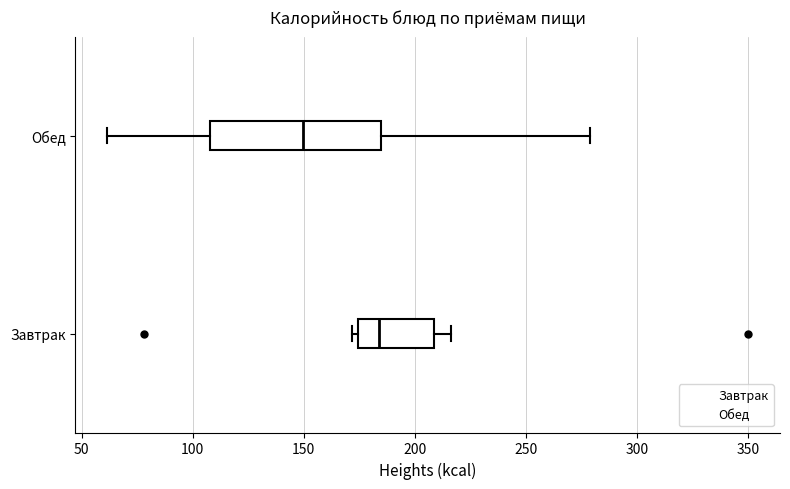

Reading bottom to top, transcribe this box plot: for each box, give where its median line is, the range the box spans, and where its two whiskers end, as read against the x-axis. The values are not printed on the chart, so give them approximately, as read against the axis.

Завтрак: median 185, box 175 to 210, whiskers 170 to 215
Обед: median 150, box 110 to 185, whiskers 60 to 280